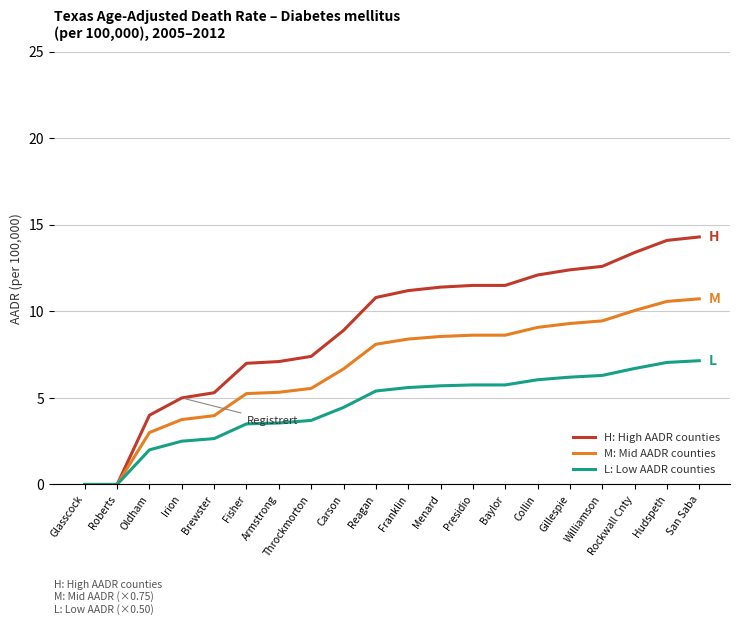

What is the difference between the highest and lowest values at Franklin?

5.6